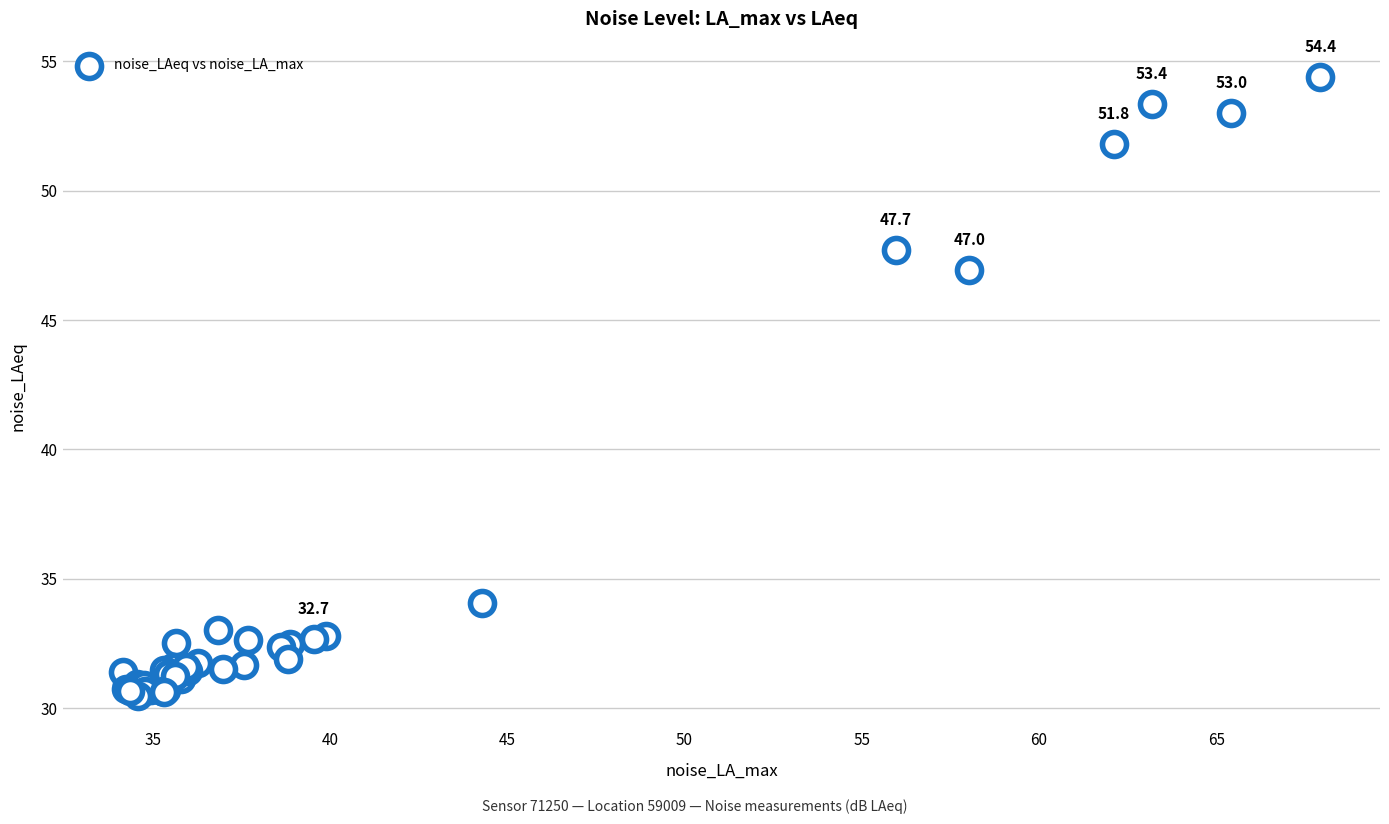

What Y value in the scatter plot is closest to 42?

47.0